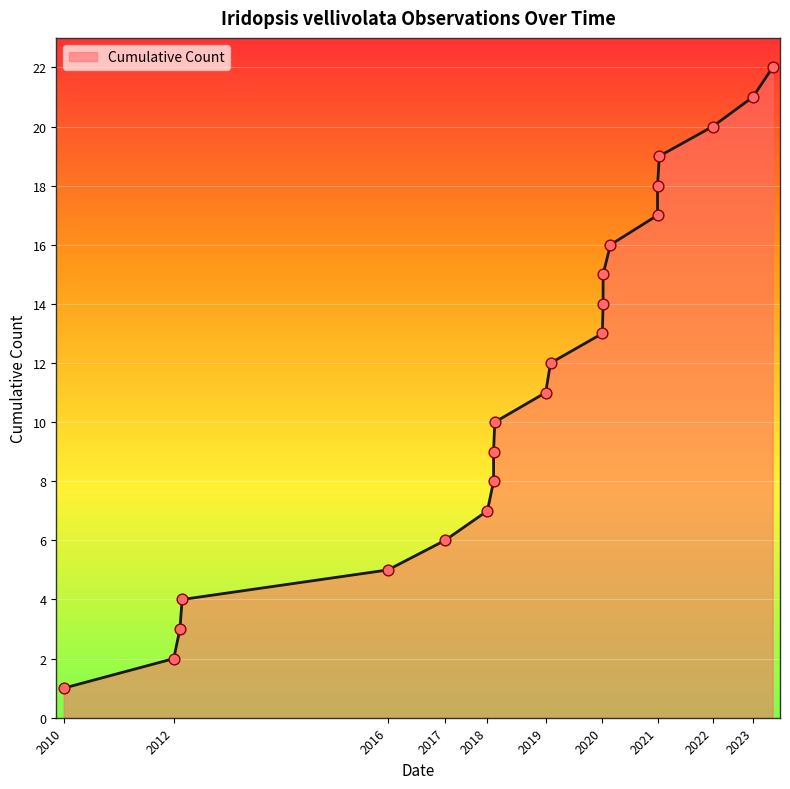

Which has a higher value, 2012-07-03 or 2018-06-15?

2018-06-15